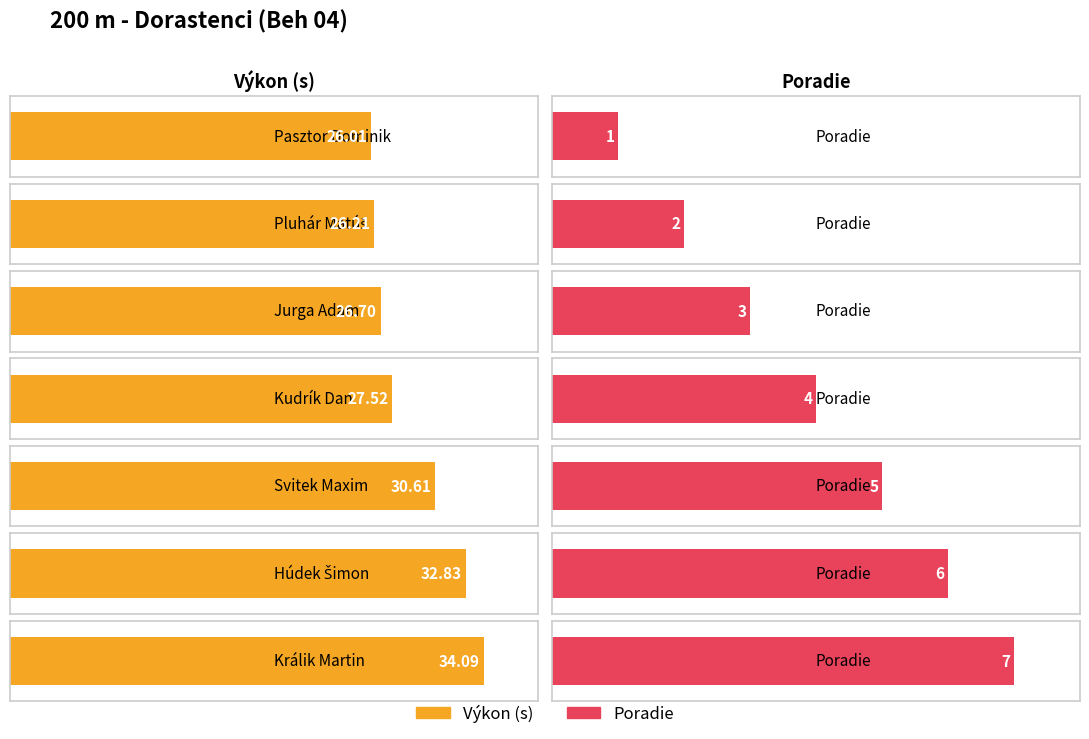

What is the label of the 1st bar from the right?

Králik Martin